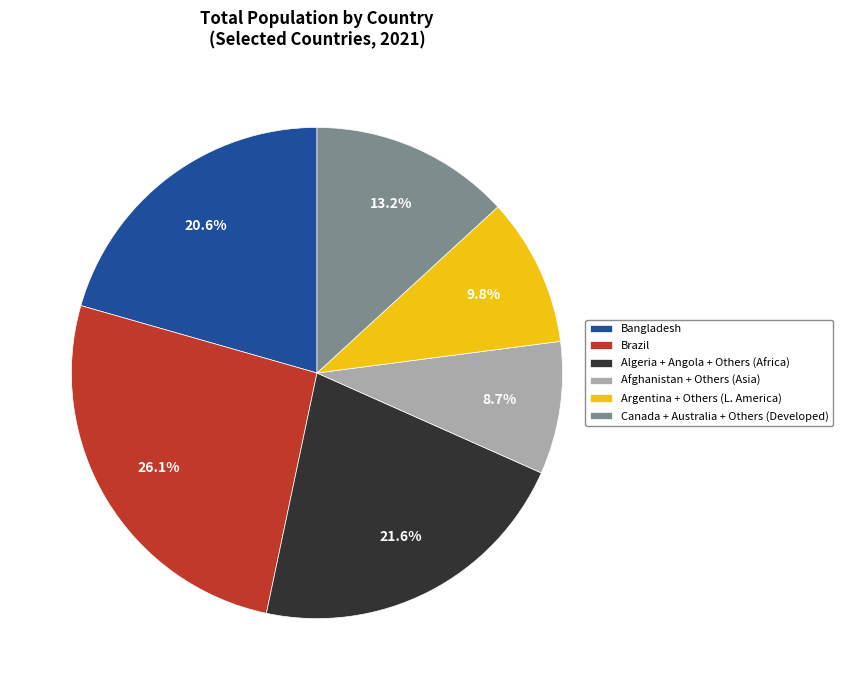

To the nearest percent, what is the difference between the largest and smallest slice percentages?

17%